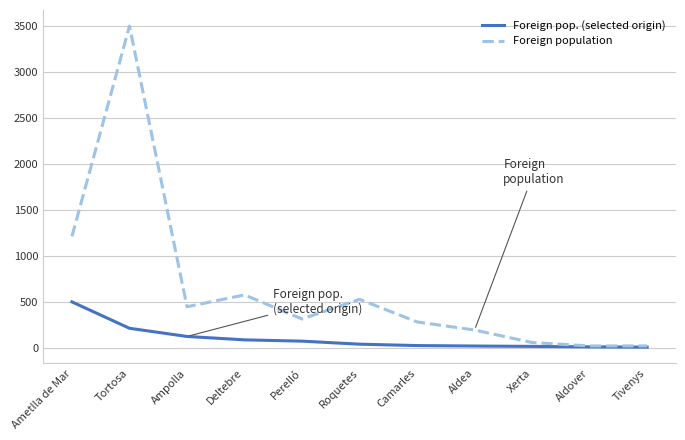

Which category has the highest value in the Foreign pop. (selected origin) series?

Ametlla de Mar